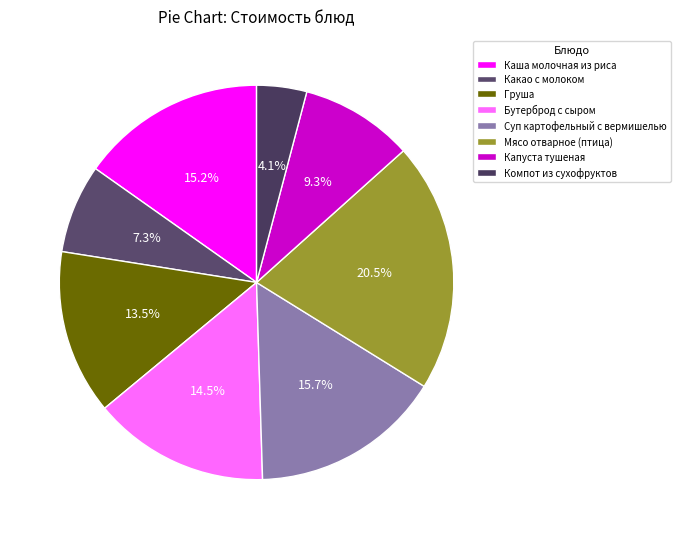

How many segments does this pie chart have?

8